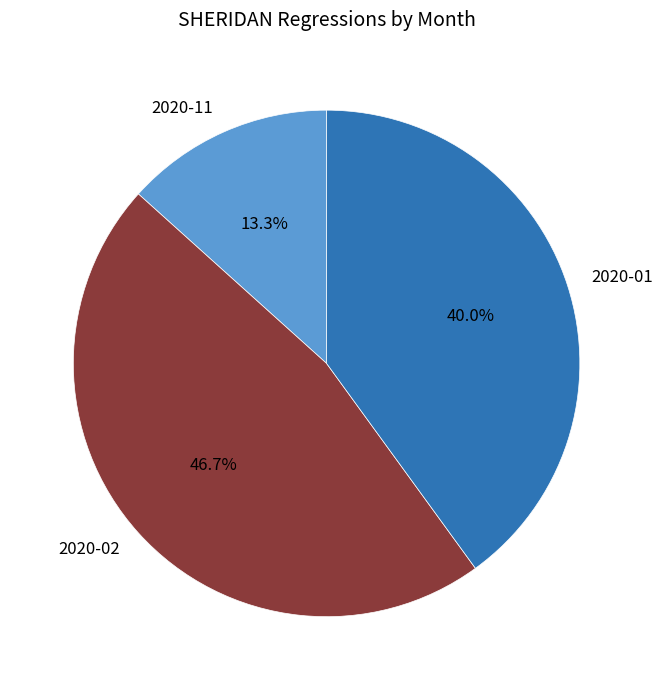

How many segments does this pie chart have?

3